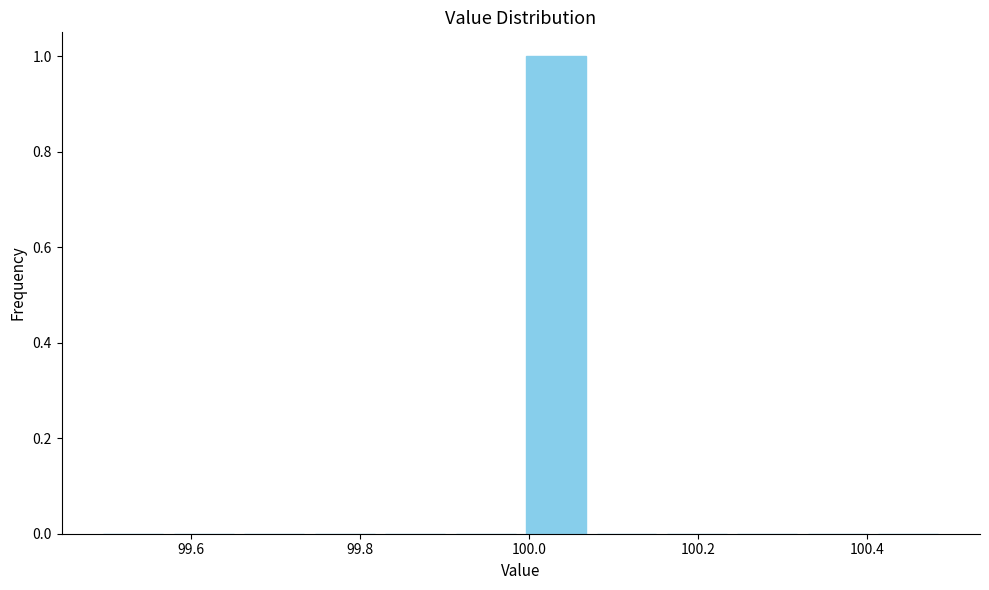

Reading left to right, list every bar in this chart as the range it spans on the x-axis followed by its height. Neither the bar edges nor the heights are printed on the chart, so give them approximately, as read against the axes.

99.50 to 99.58: 0
99.58 to 99.66: 0
99.66 to 99.74: 0
99.74 to 99.82: 0
99.82 to 99.90: 0
99.90 to 100.00: 0
100.00 to 100.08: 1
100.08 to 100.16: 0
100.16 to 100.24: 0
100.24 to 100.32: 0
100.32 to 100.40: 0
100.40 to 100.50: 0